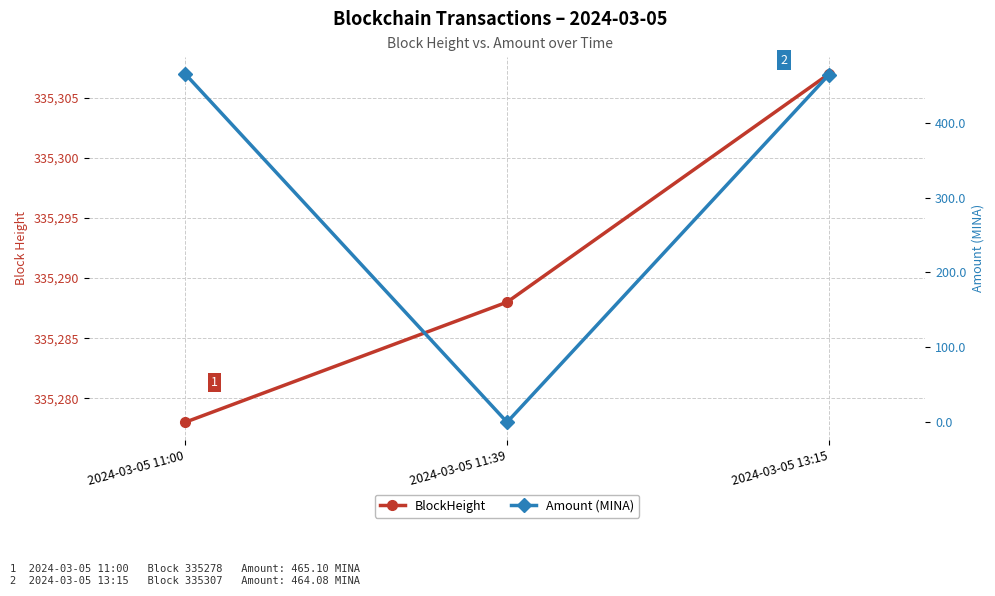

Reading left to right, what are all the values shown in this chart?

BlockHeight: 2024-03-05 11:00=335278.0	2024-03-05 11:39=335288.0	2024-03-05 13:15=335307.0
Amount (MINA): 2024-03-05 11:00=465.1	2024-03-05 11:39=0.0	2024-03-05 13:15=464.1